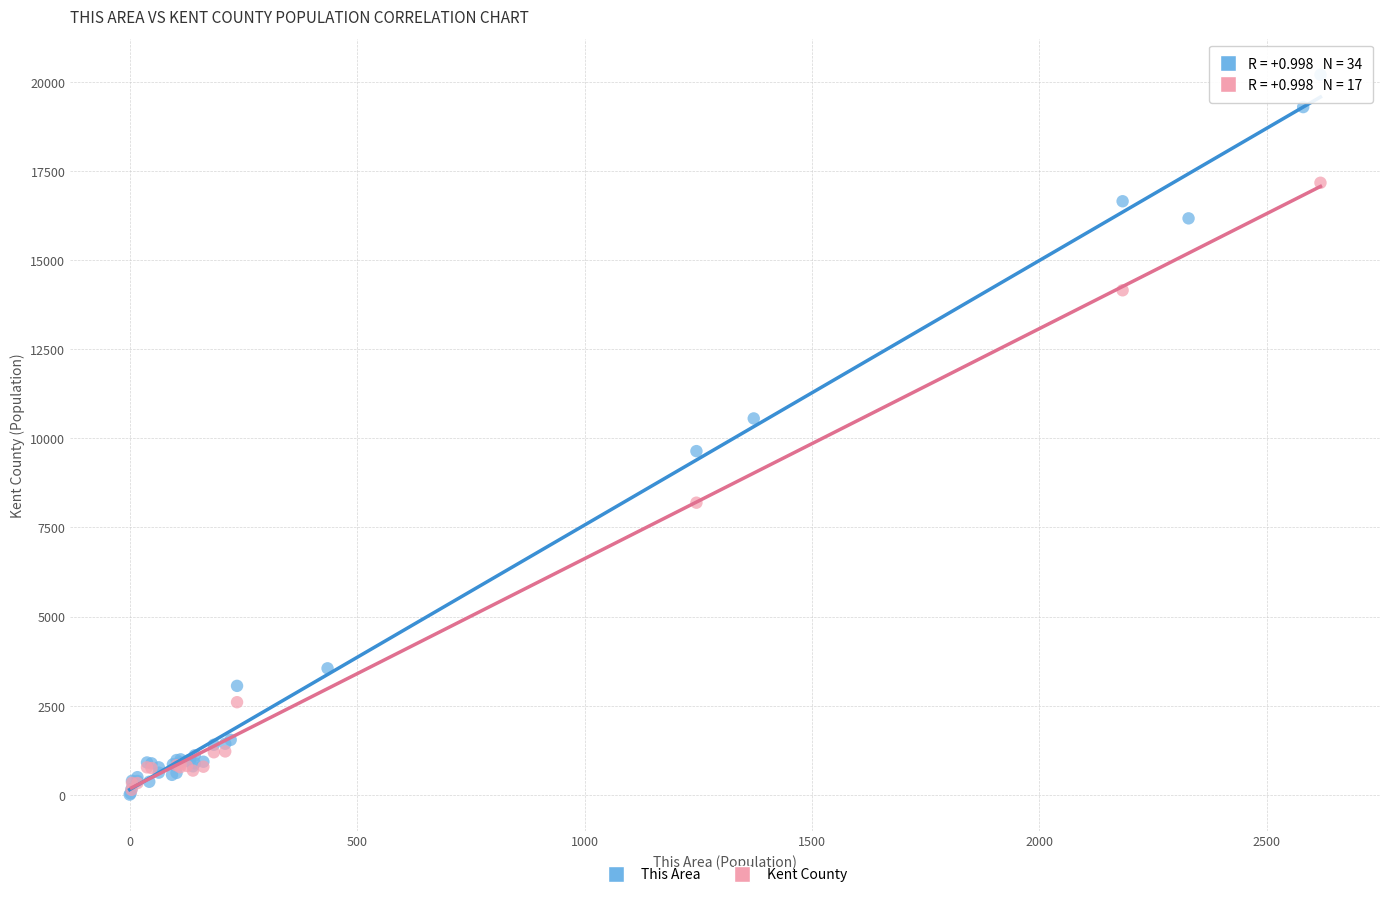

Which series reaches the maximum Y coordinate?

This Area